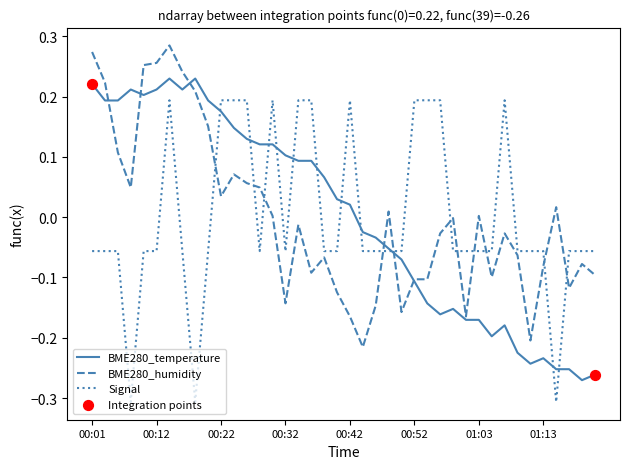

List the series in order of their peak value, highest first.

BME280_humidity, BME280_temperature, Signal